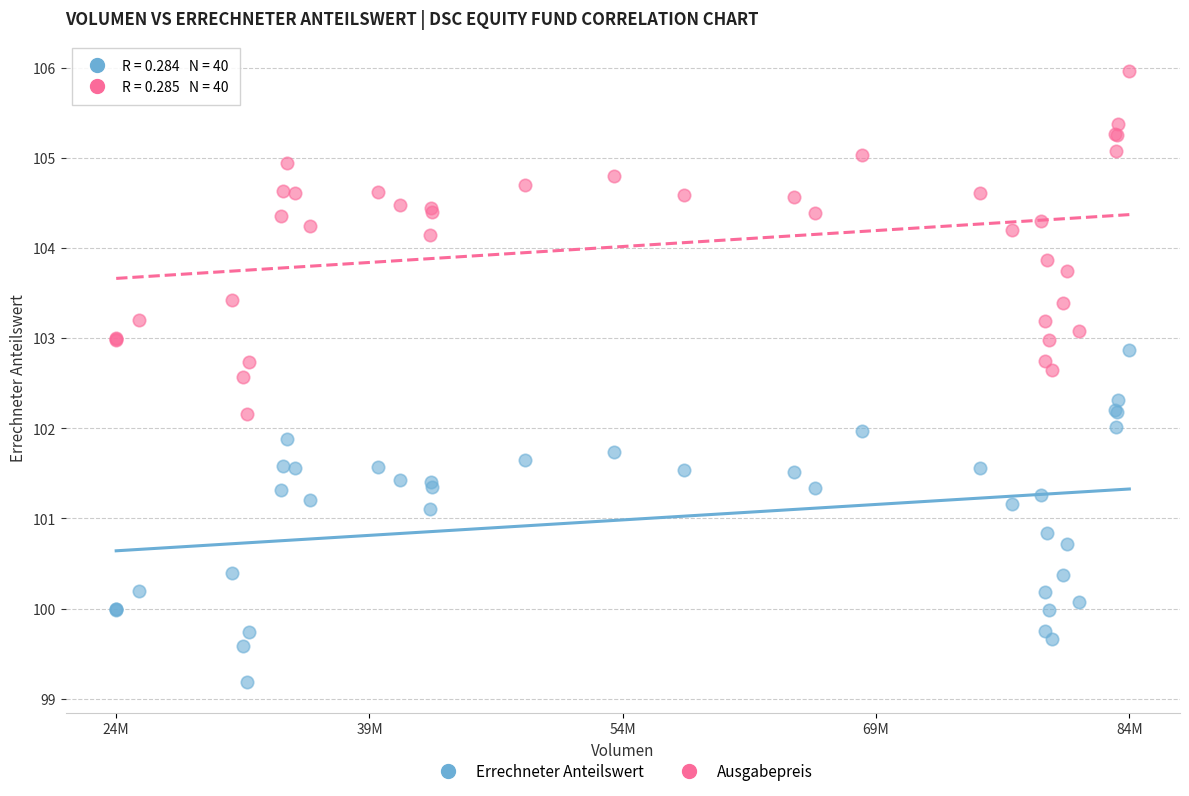

What are all the series names shown in the legend?

Errechneter Anteilswert, Ausgabepreis